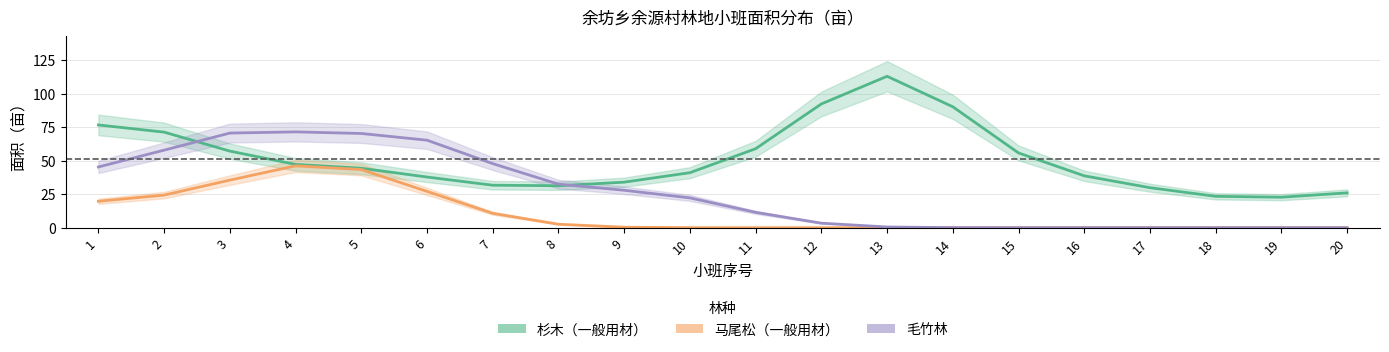

How many distinct data groups are displayed?

3